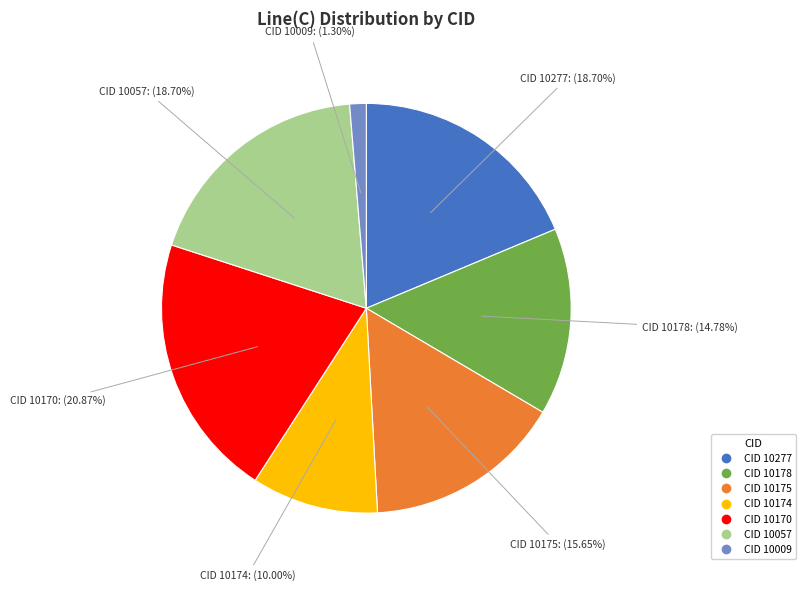

Is there a majority slice in this chart?

No